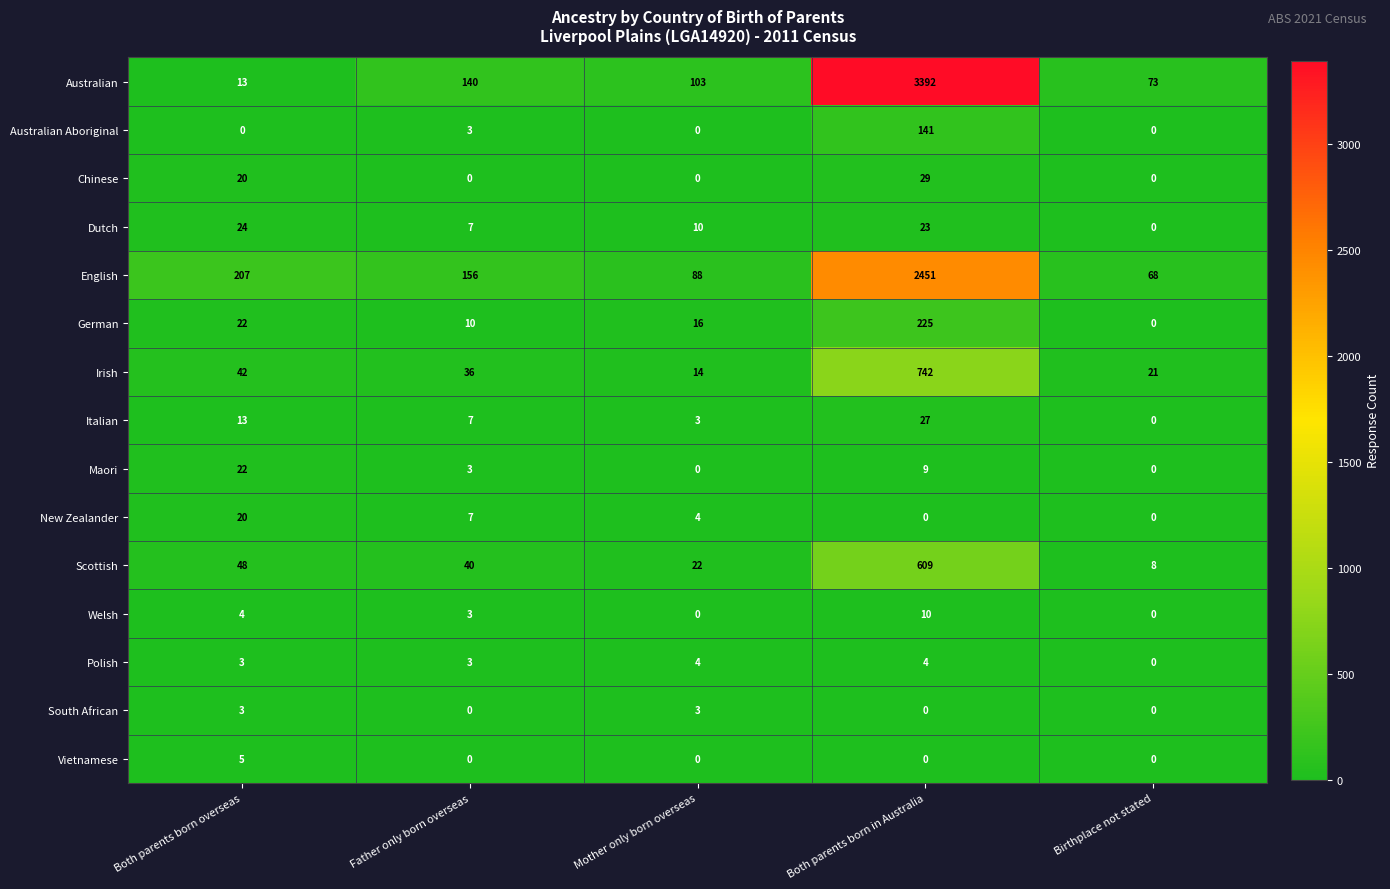

What is the highest value of the Scottish series?

609